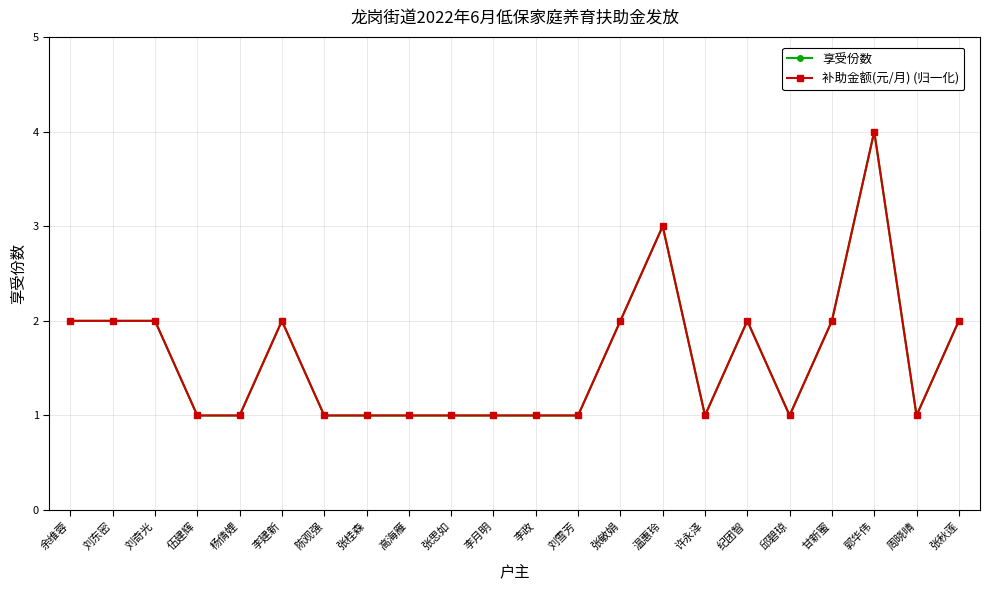

At which category does 补助金额(元/月) (归一化) reach its first local valley?

许永泽